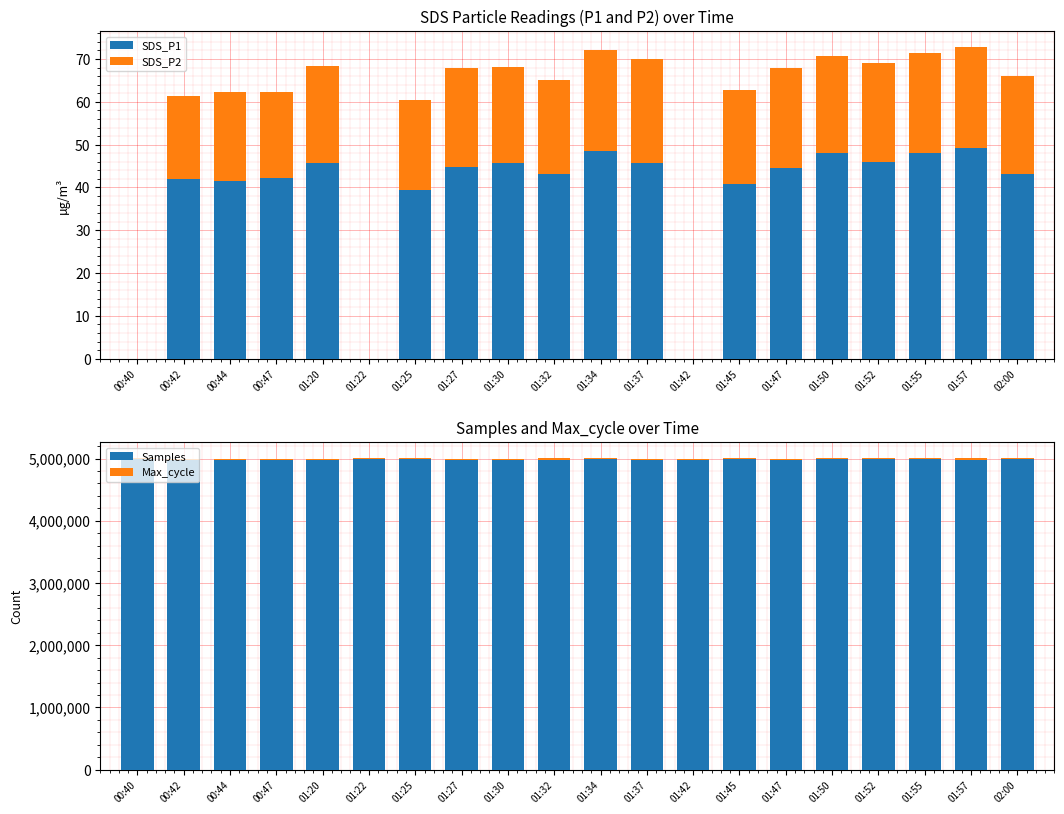

What is the difference between the maximum and minimum values in the SDS_P2 series?

24.1